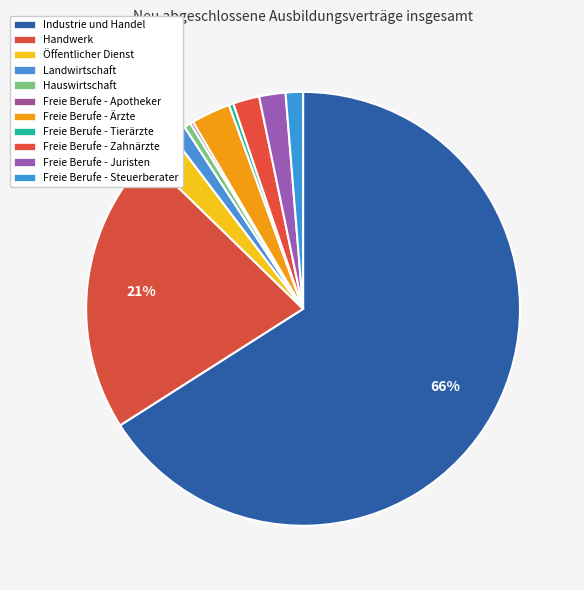

To the nearest percent, what portion does Freie Berufe - Steuerberater represent?

1%